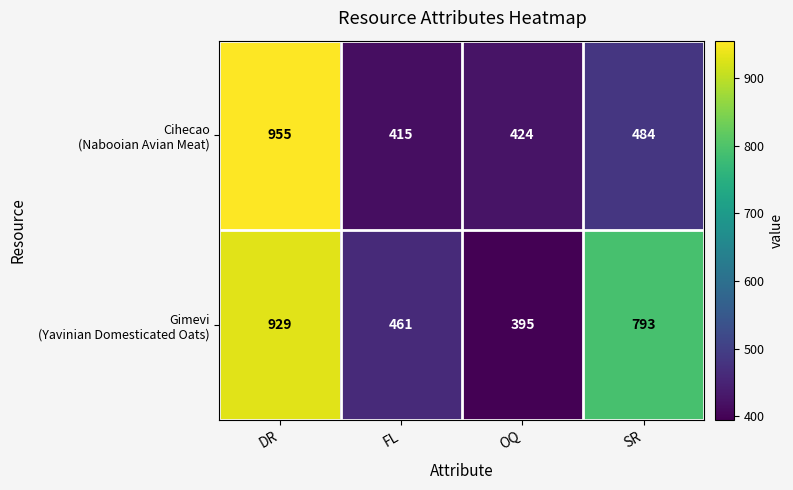

At which category does the chart reach its minimum across all series?

OQ